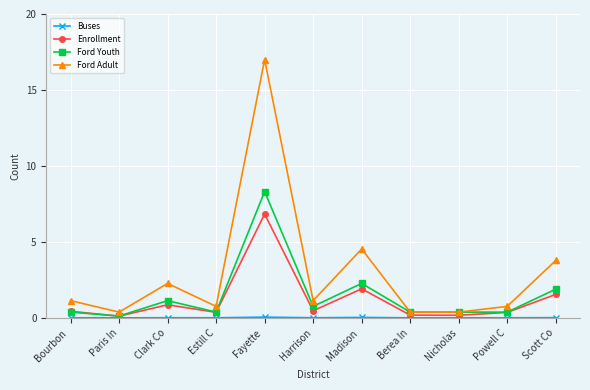

What position from the right is Fayette ?

7